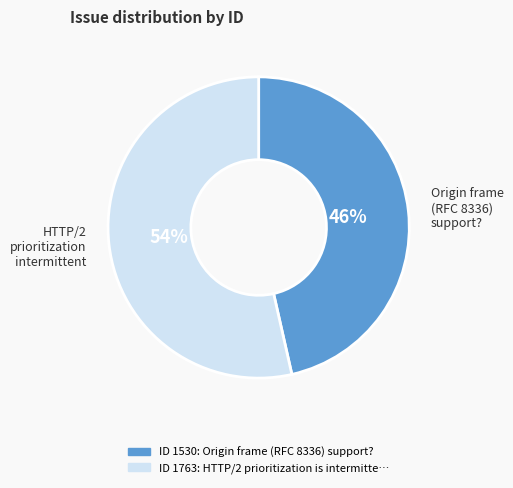

Does any single category account for the majority?

Yes